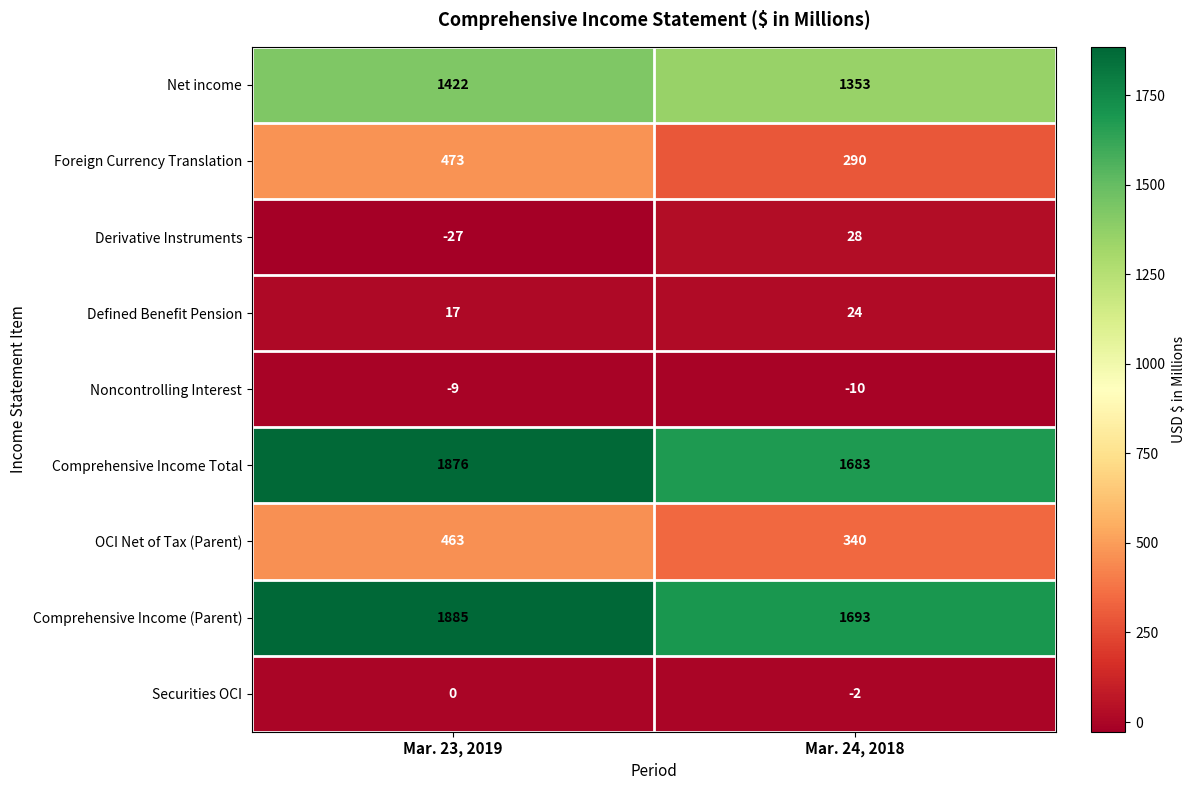

At how many categories does at least one series exceed 718?

2